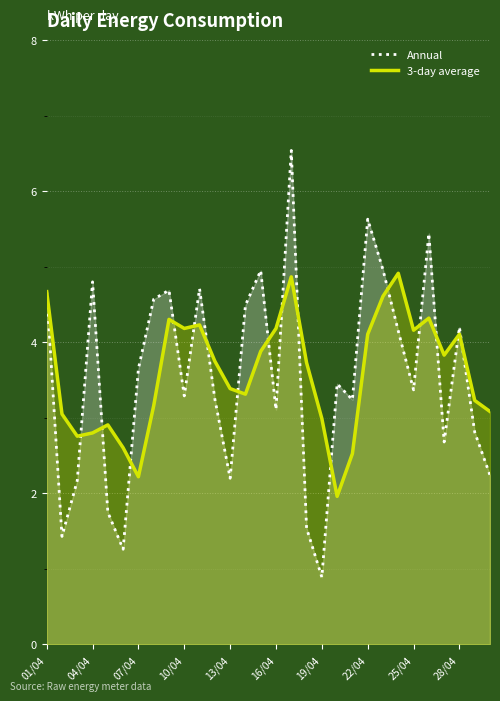

How many lines are shown in the chart?

2